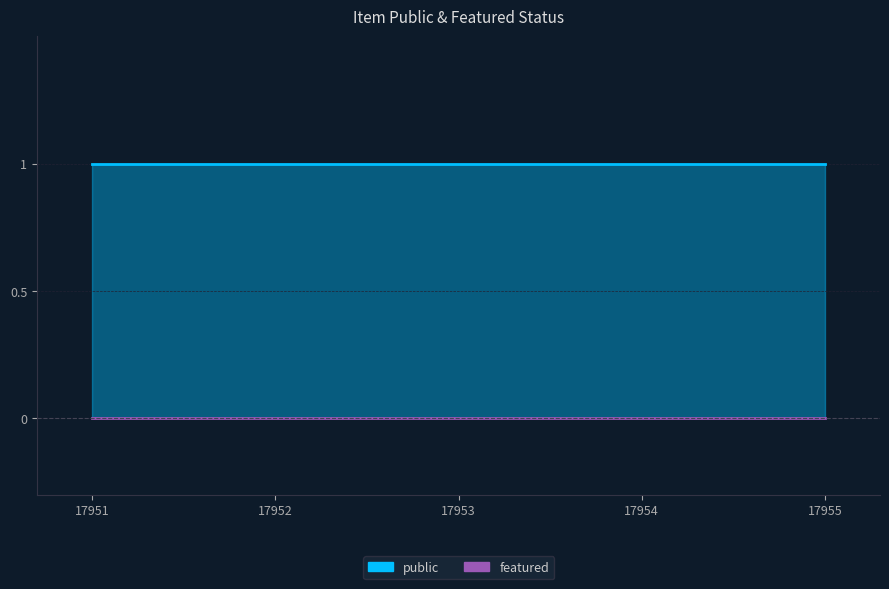

Rank the categories by public value from lowest to highest.

17951, 17952, 17953, 17954, 17955